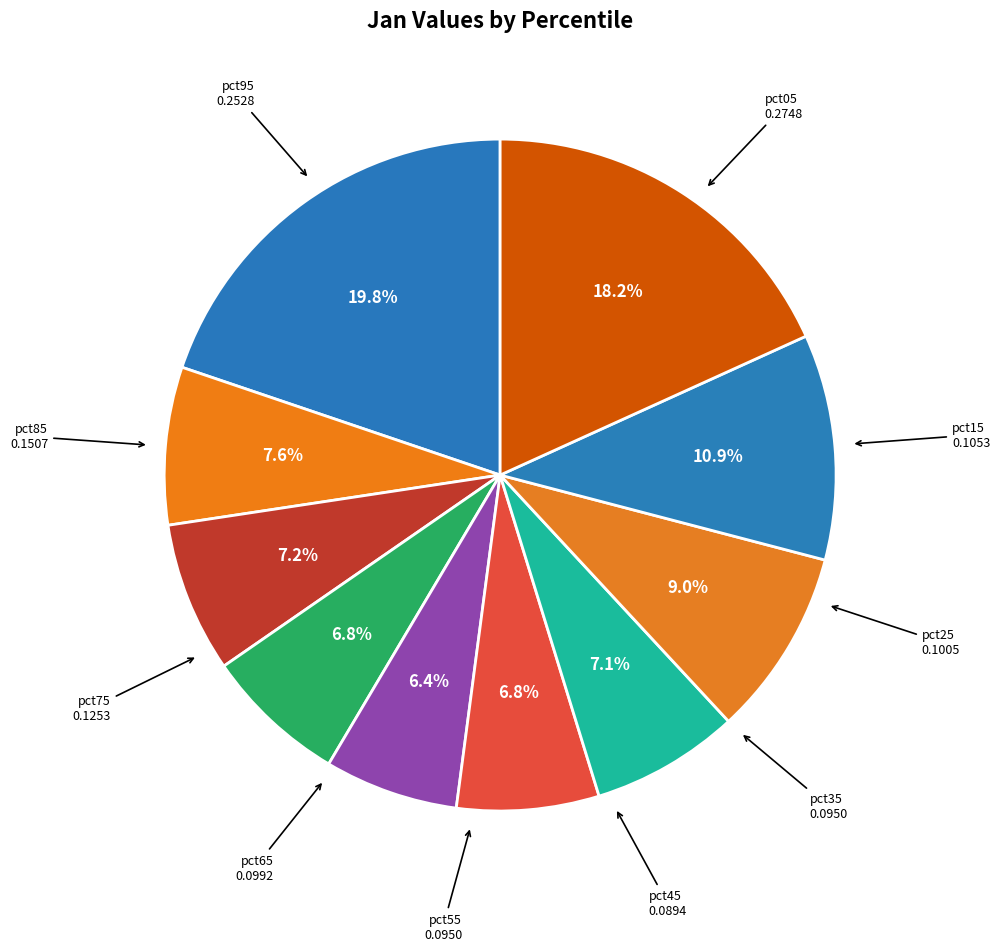

How many segments does this pie chart have?

10